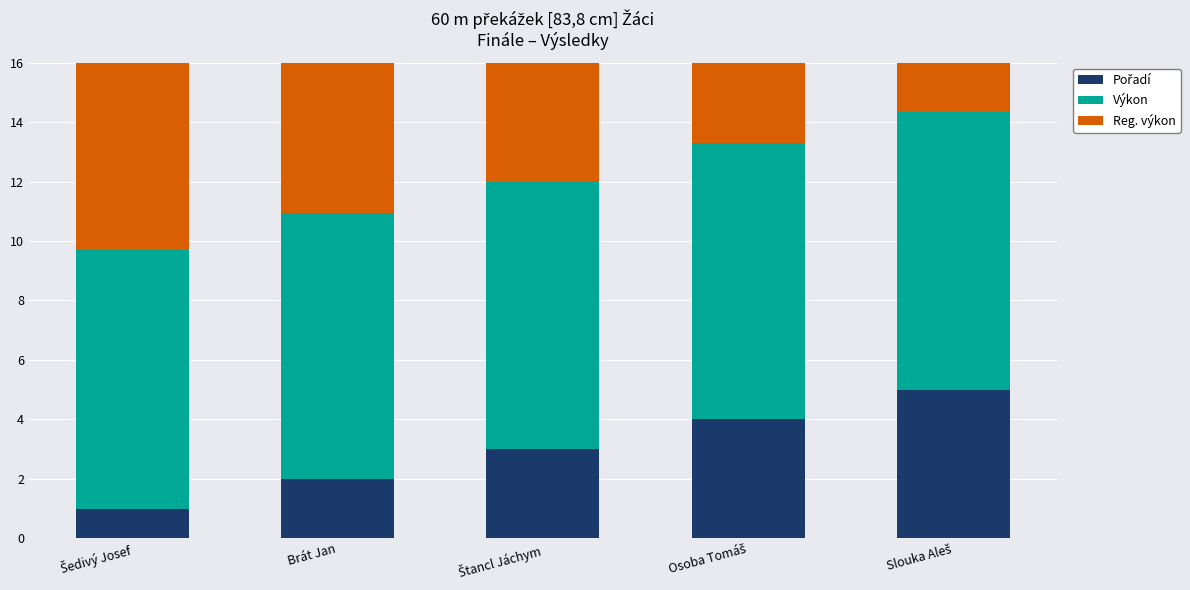

What is the label of the 4th bar from the right?

Brát Jan